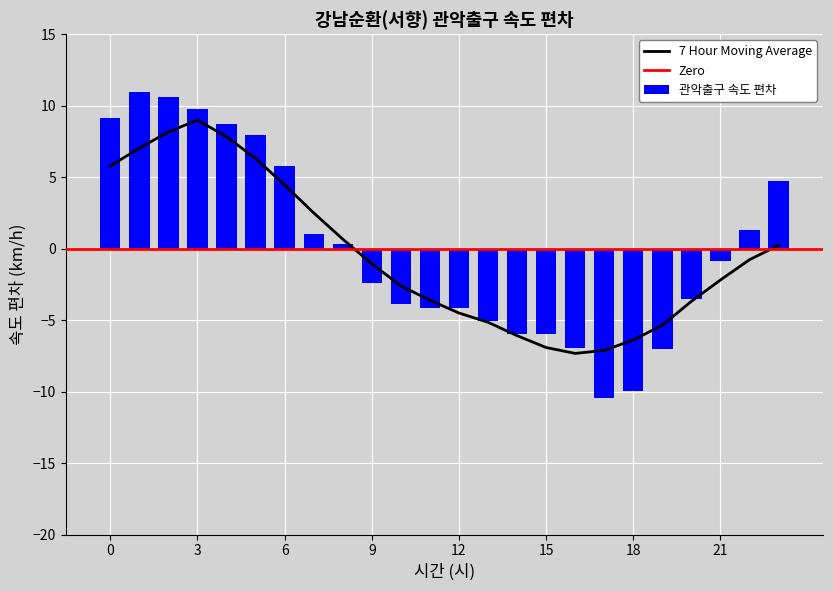

What is the difference between the maximum and second lowest values in the 관악출구 속도 편차 series?

20.9